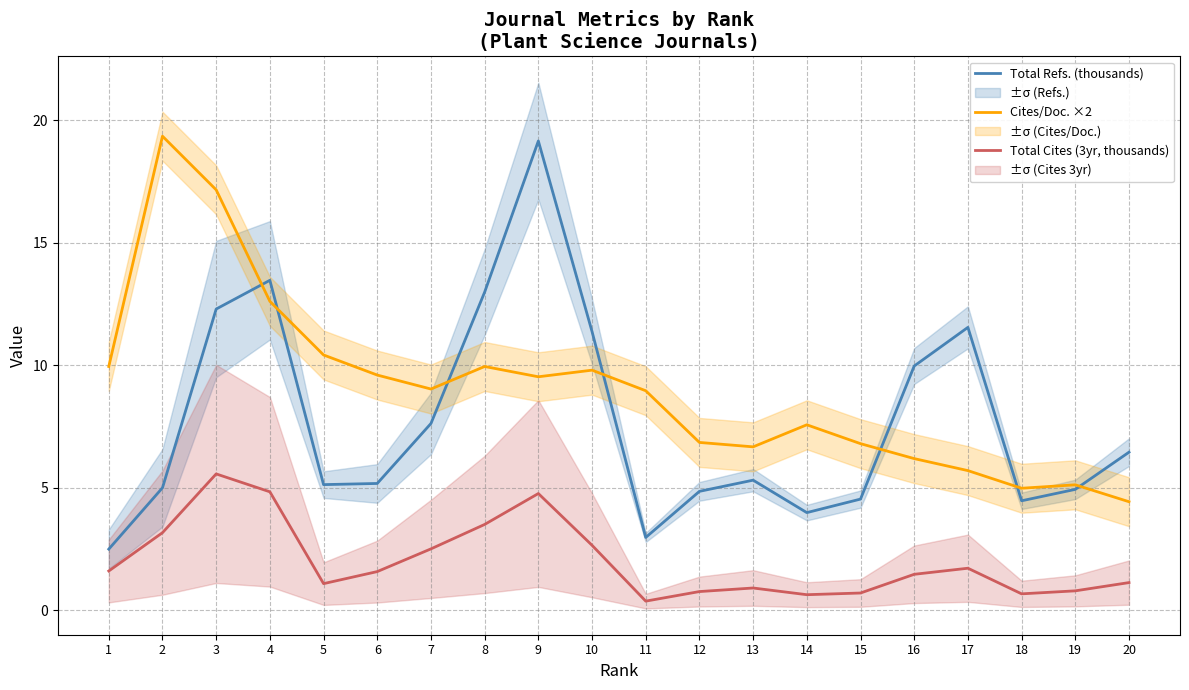

Reading left to right, what are all the values shown in this chart?

Total Refs. (thousands): 2.5	5.0	12.3	13.5	5.1	5.2	7.6	13.0	19.2	11.4	3.0	4.9	5.3	4.0	4.5	10.0	11.5	4.5	4.9	6.5
Cites/Doc. ×2: 9.9	19.4	17.2	12.6	10.4	9.6	9.0	9.9	9.5	9.8	9.0	6.8	6.7	7.6	6.8	6.2	5.7	5.0	5.1	4.4
Total Cites (3yr, thousands): 1.6	3.2	5.6	4.8	1.1	1.6	2.5	3.5	4.8	2.7	0.4	0.8	0.9	0.6	0.7	1.5	1.7	0.7	0.8	1.1